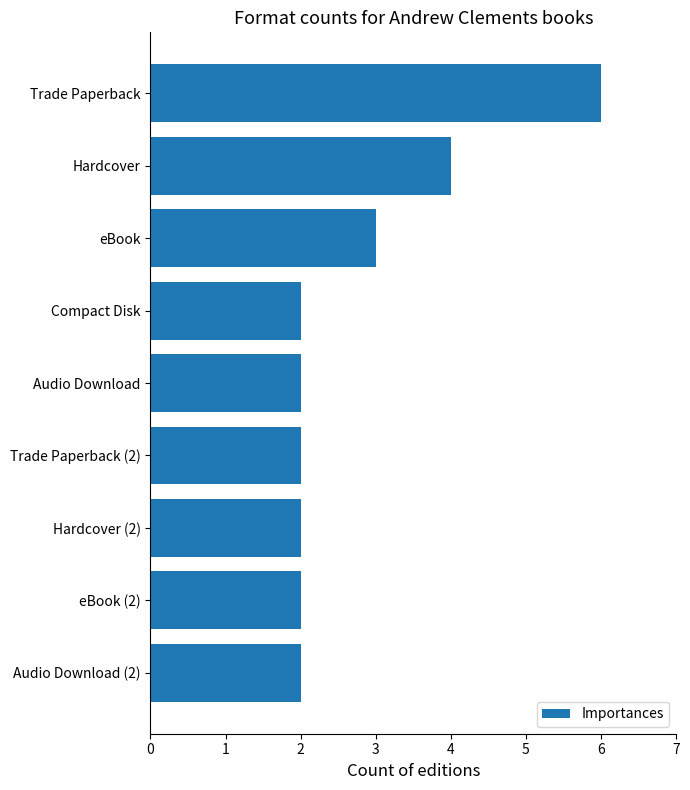

What is the average value?

3